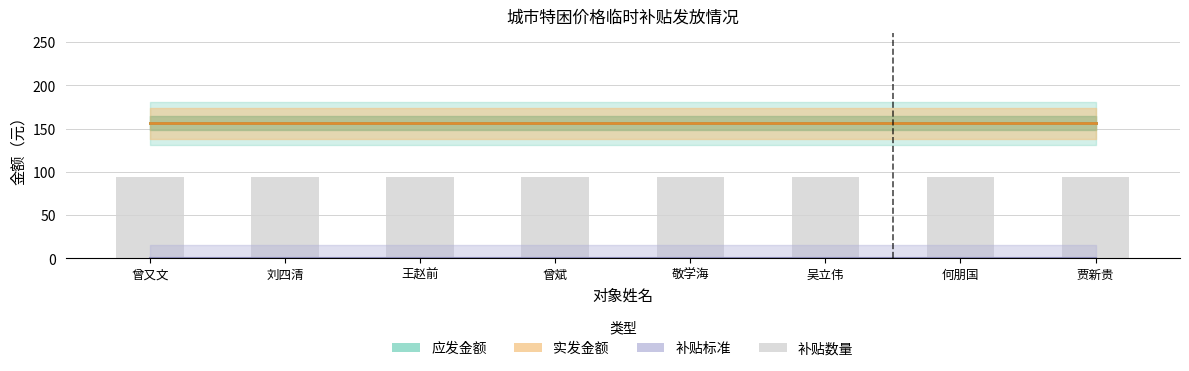

Does the chart contain stacked bars?

No